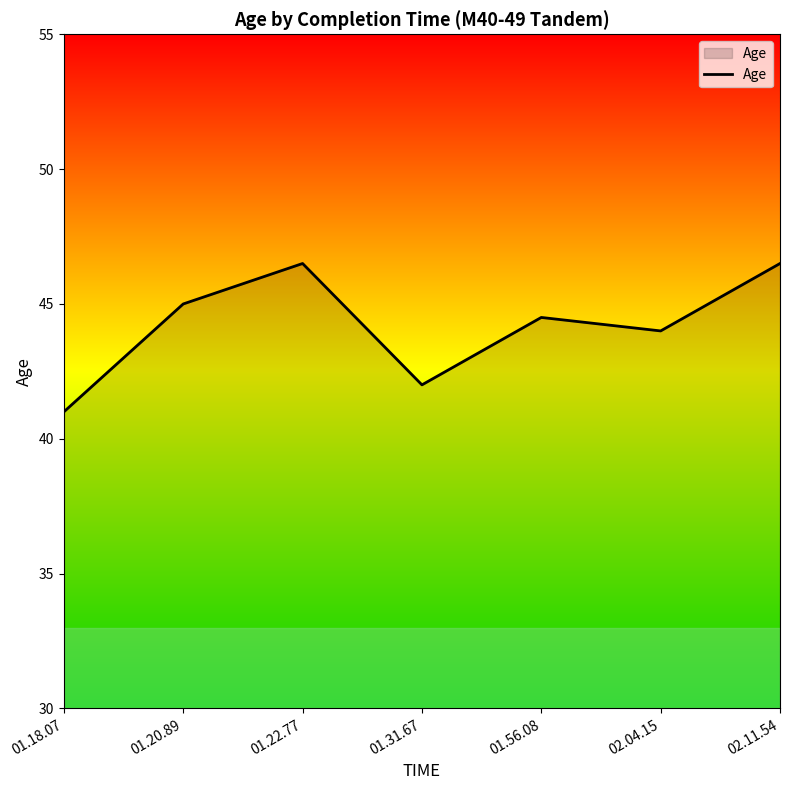

At which category does the data reach its first local valley?

01.31.67